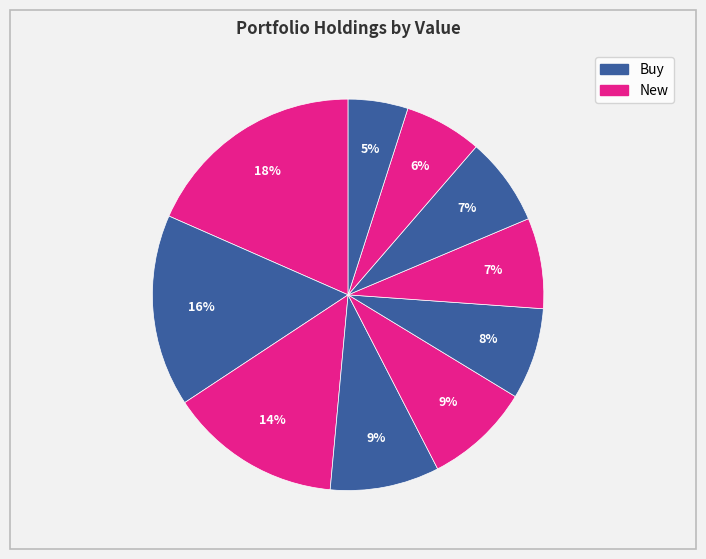

Count the number of slices in the pie.

10